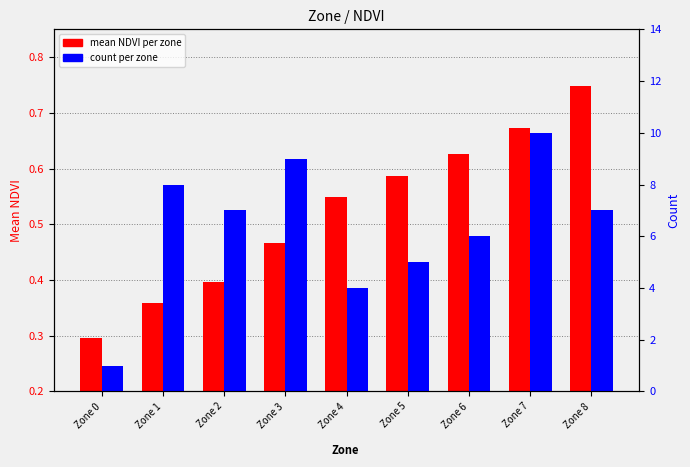

At which label is count per zone closest to 5?

Zone 5